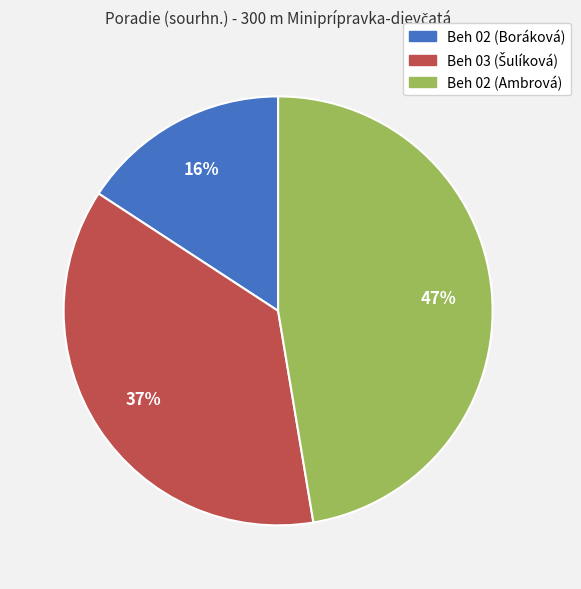

To the nearest percent, what percentage of the pie is Beh 02 (Boráková)?

16%